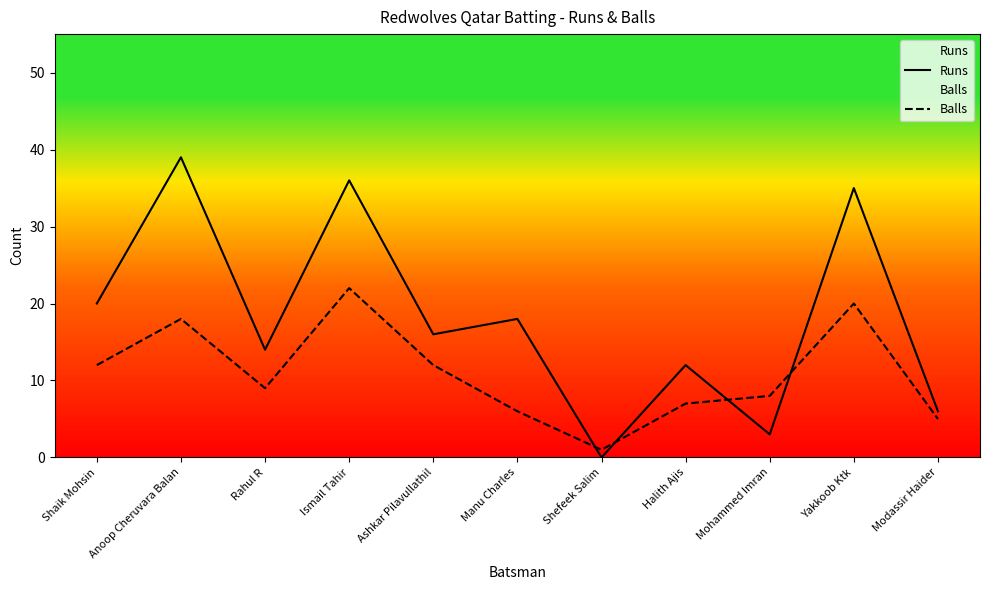

What is the label of the 10th point from the right?

Anoop Cheruvara Balan